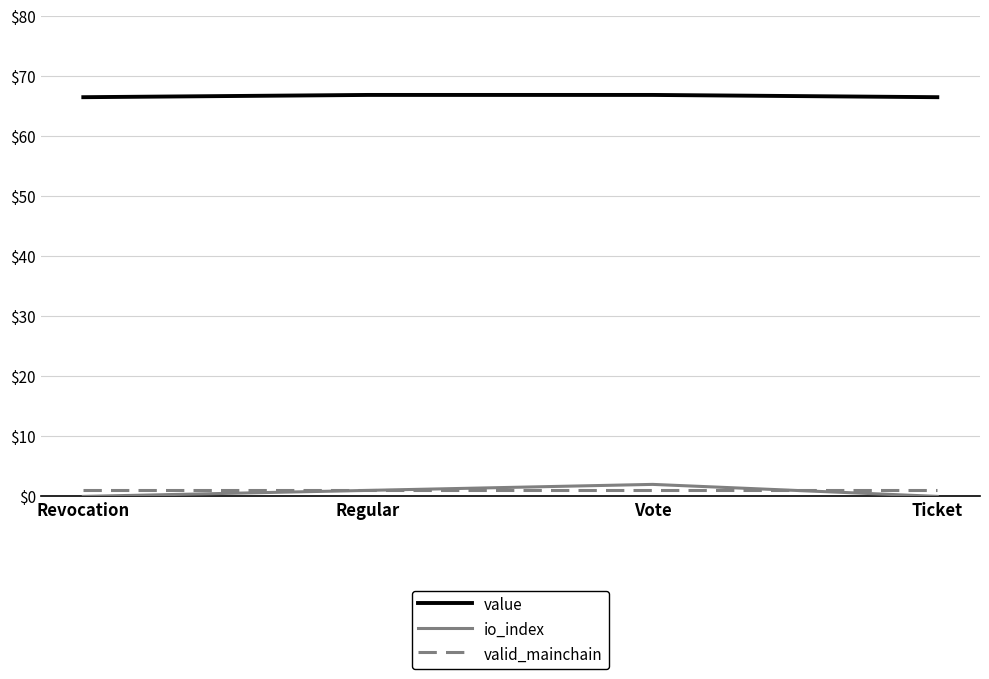

What is the difference between the second highest and second lowest values in the value series?

0.4